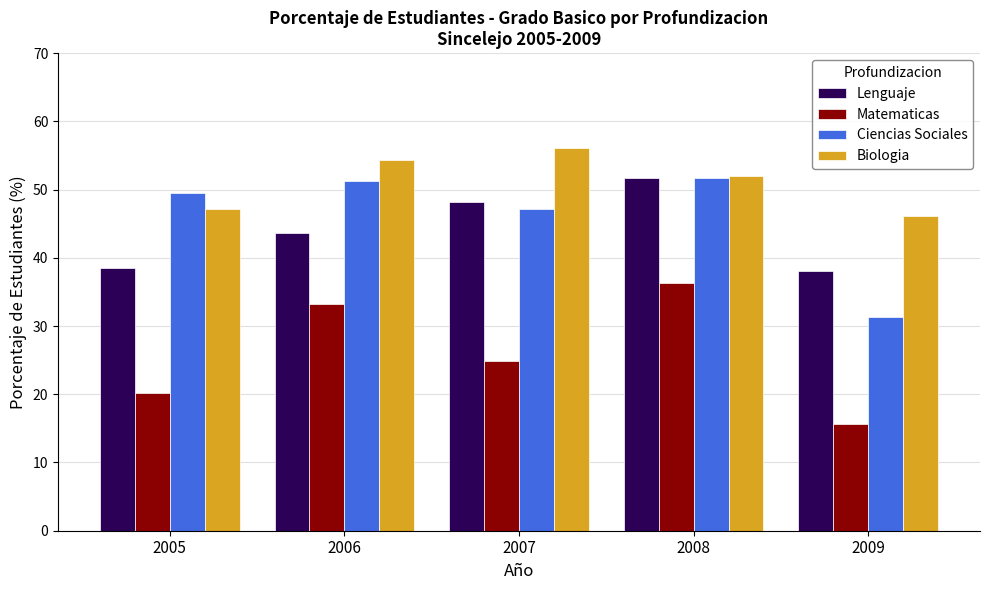

The Biologia series shows 62.0 at 2005. True or false?

False